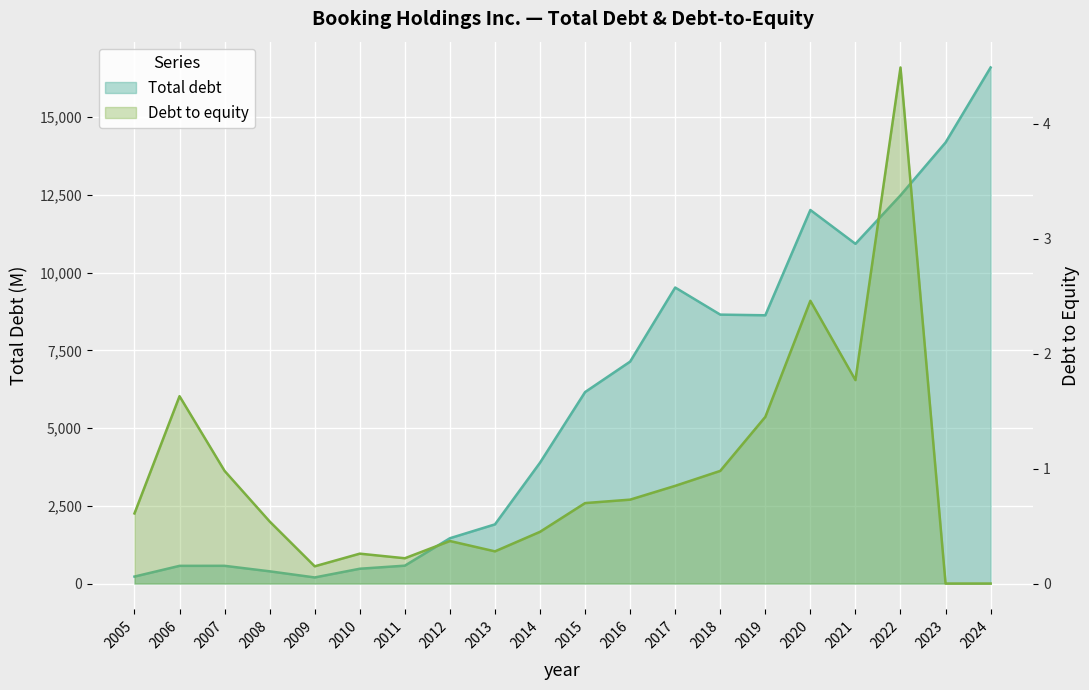

What is the difference between the highest and lowest values at 2014?

3886.6